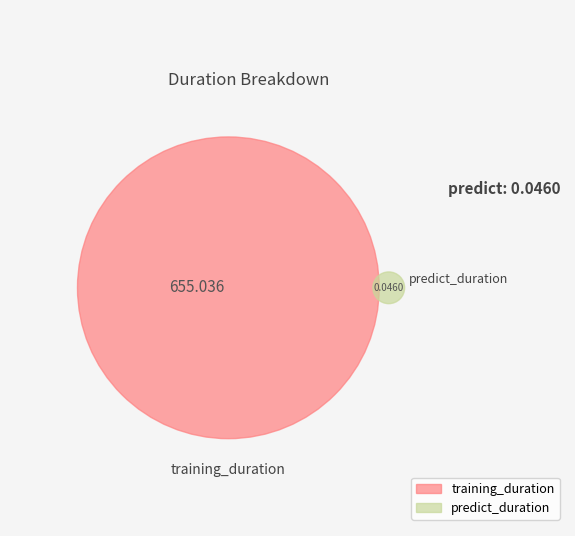

The predict_duration slice represents 15% of the pie. True or false?

False